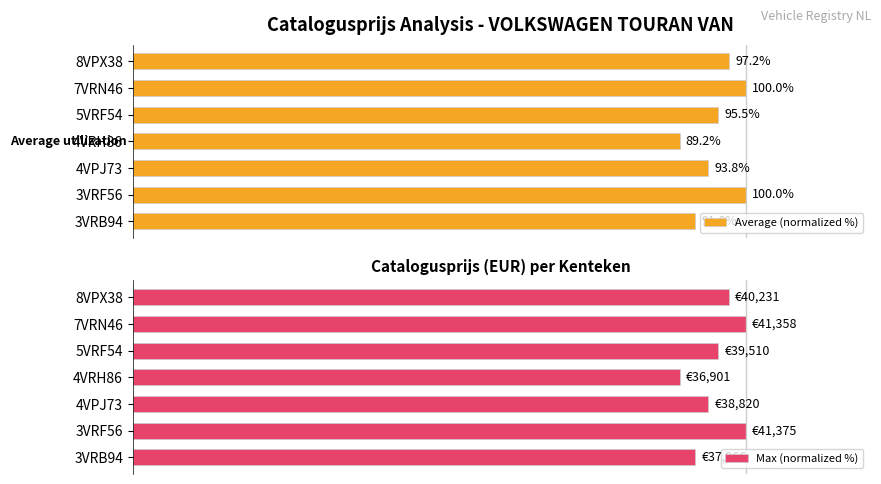

At which label is Average (normalized %) closest to 94?

4VPJ73